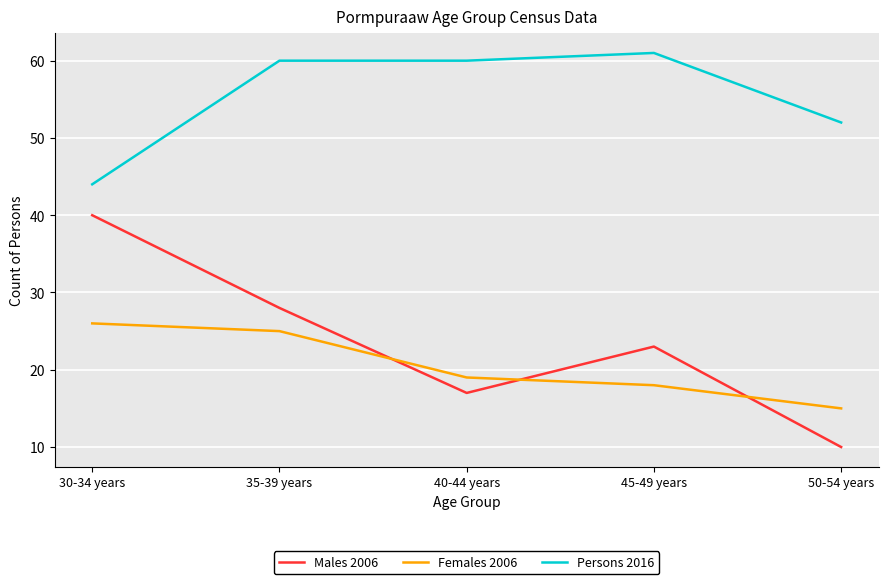

What position from the right is 35-39 years?

4